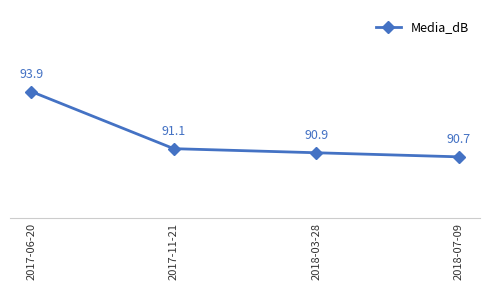

What is the label of the 1st point from the right?

2018-07-09